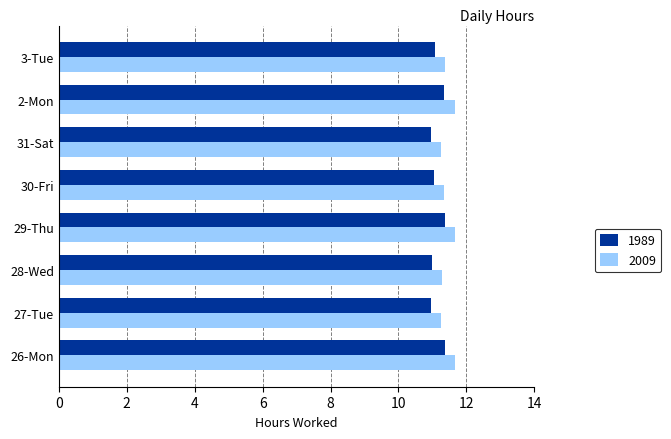

What is the total value across all series at 31-Sat?

22.2